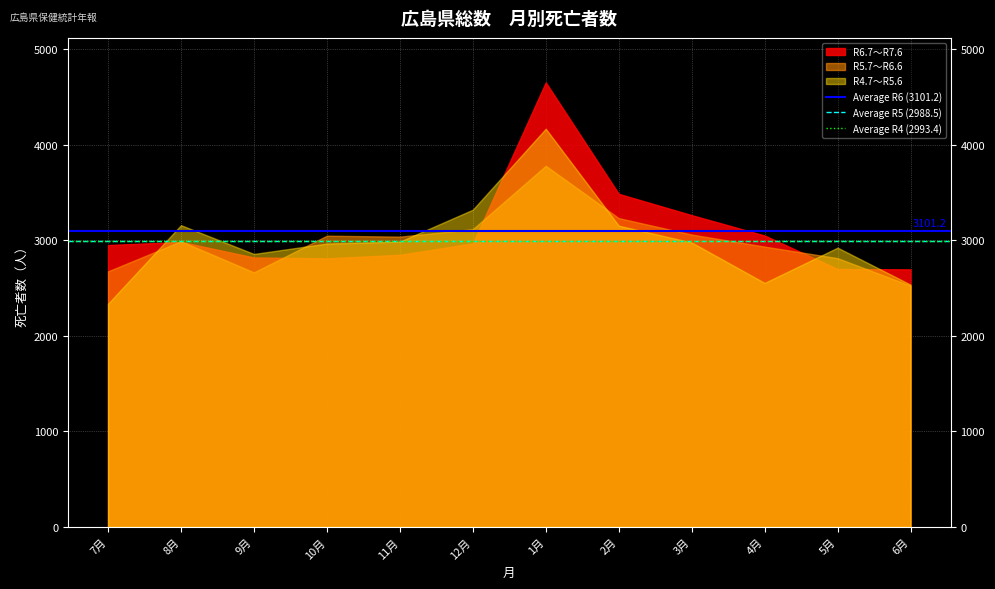

What is the label of the 2nd point from the left?

8月